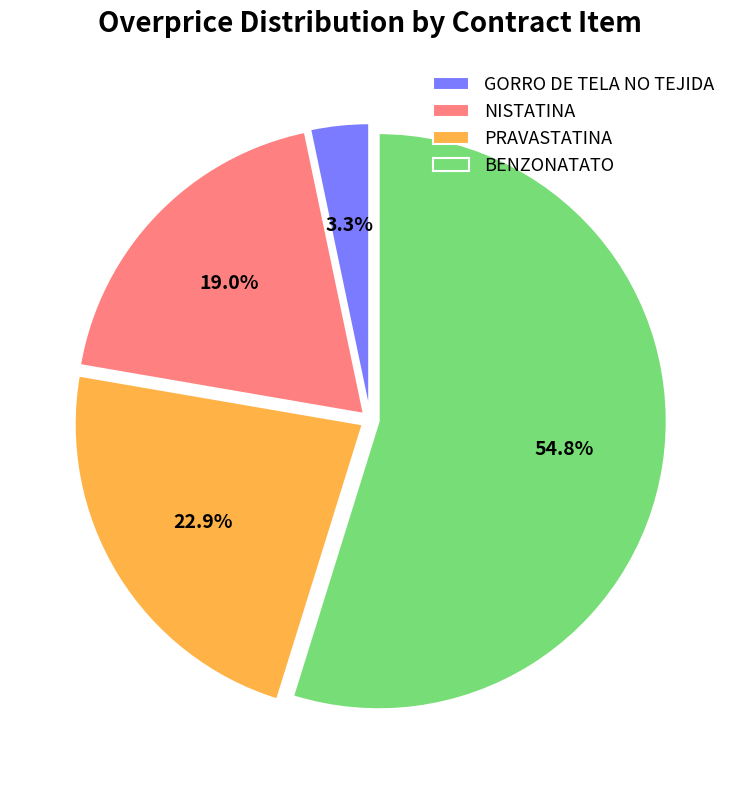

What is the ratio of the value at NISTATINA to the value at BENZONATATO?

0.3